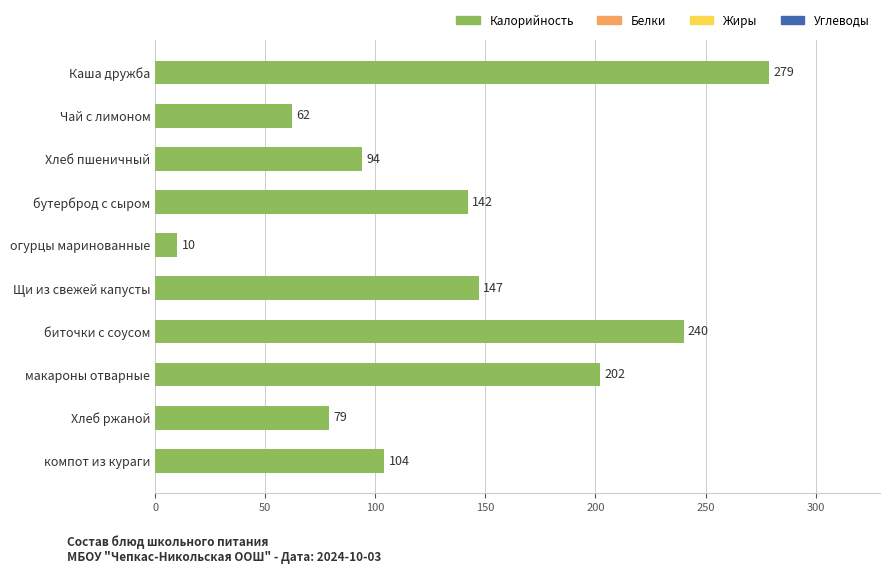

What is the sum of all values?

1359